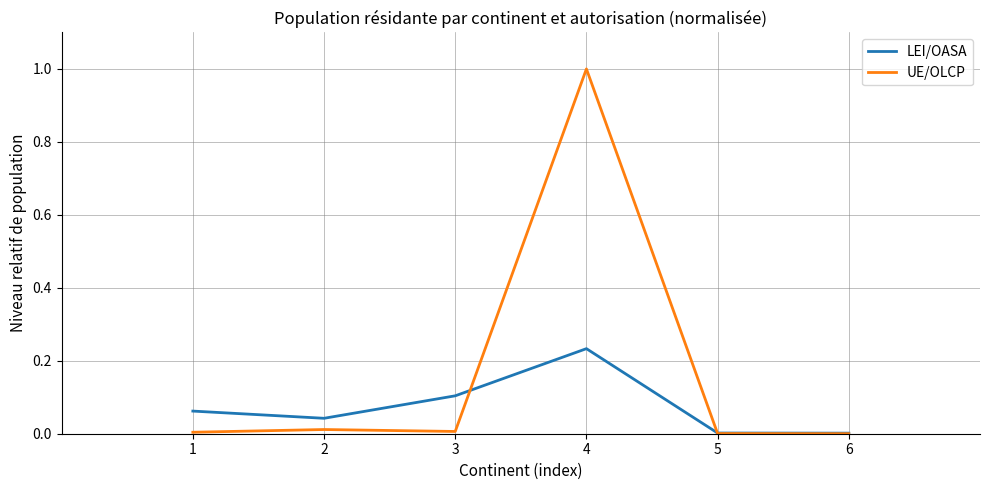

What are all the series names shown in the legend?

LEI/OASA, UE/OLCP